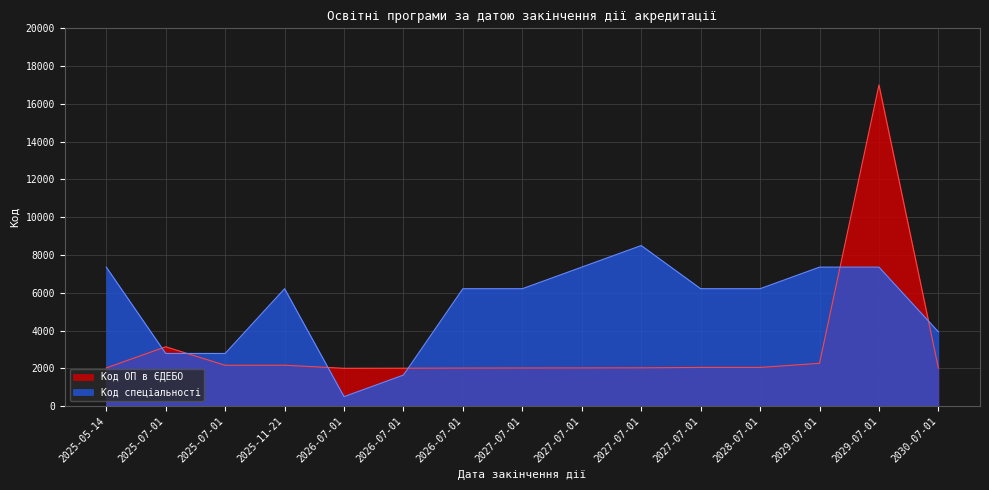

True or false: Код ОП в ЄДЕБО and Код спеціальності intersect in this chart.

True